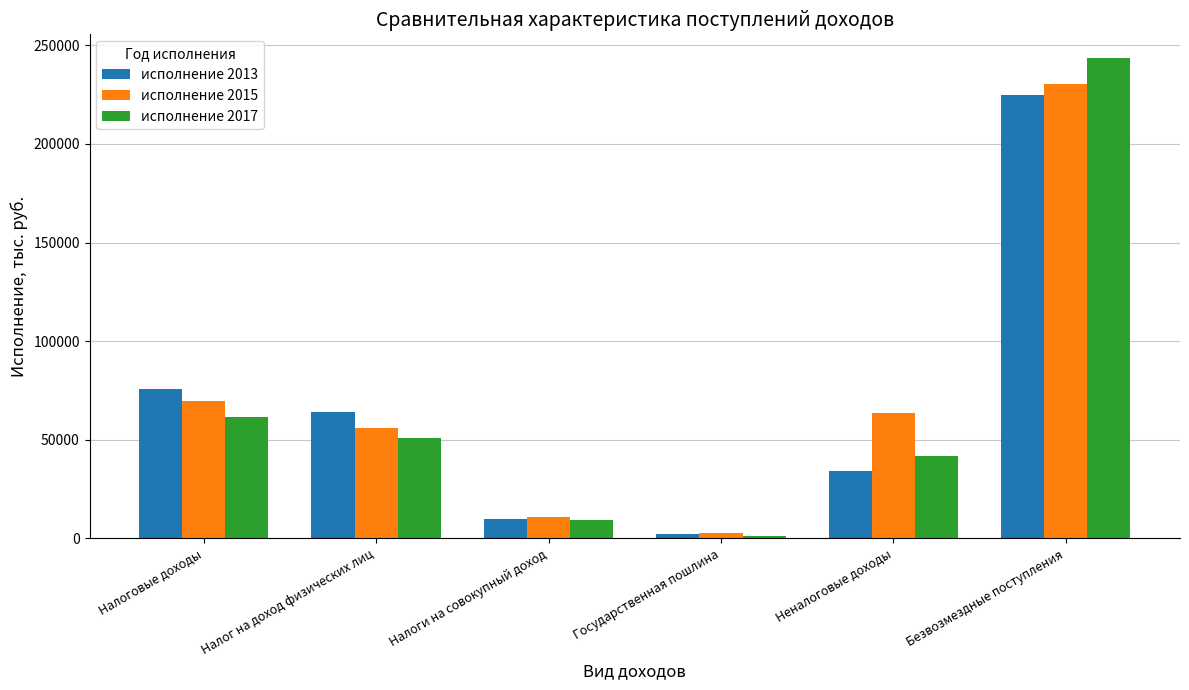

The value of исполнение 2013 at Налоги на совокупный доход is 9741.0. True or false?

True